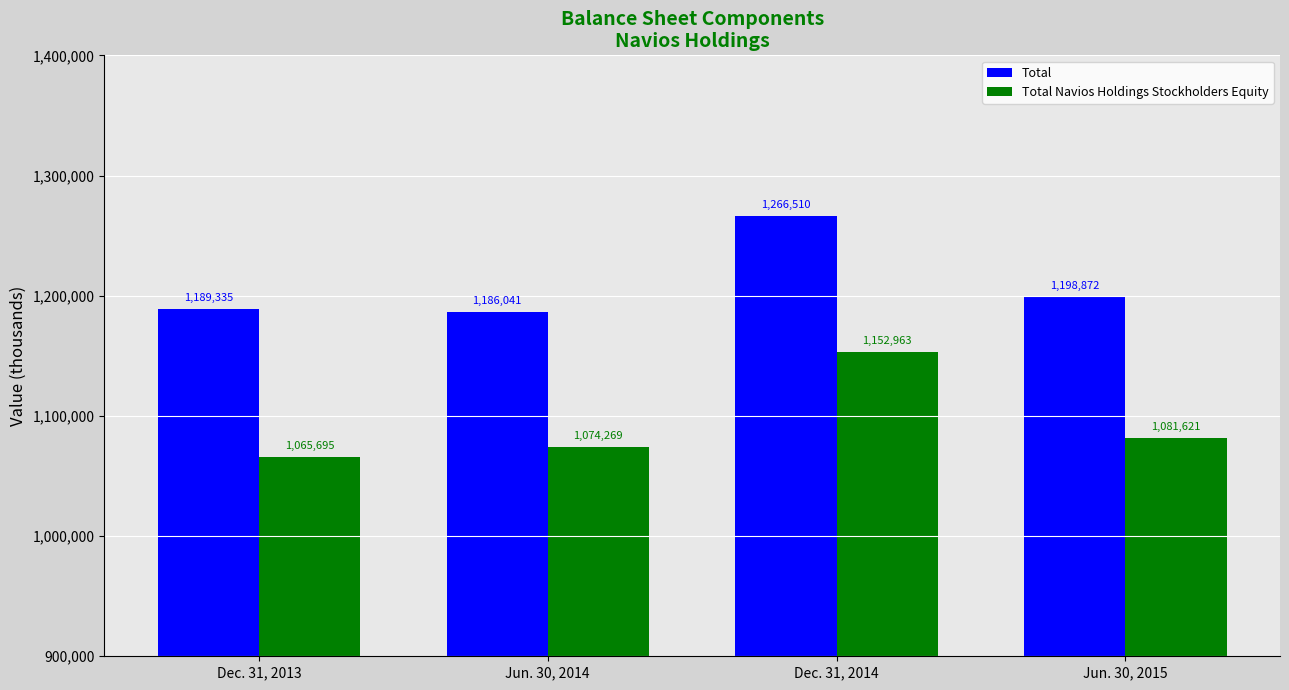

At which category is the sum across all series the highest?

Dec. 31, 2014